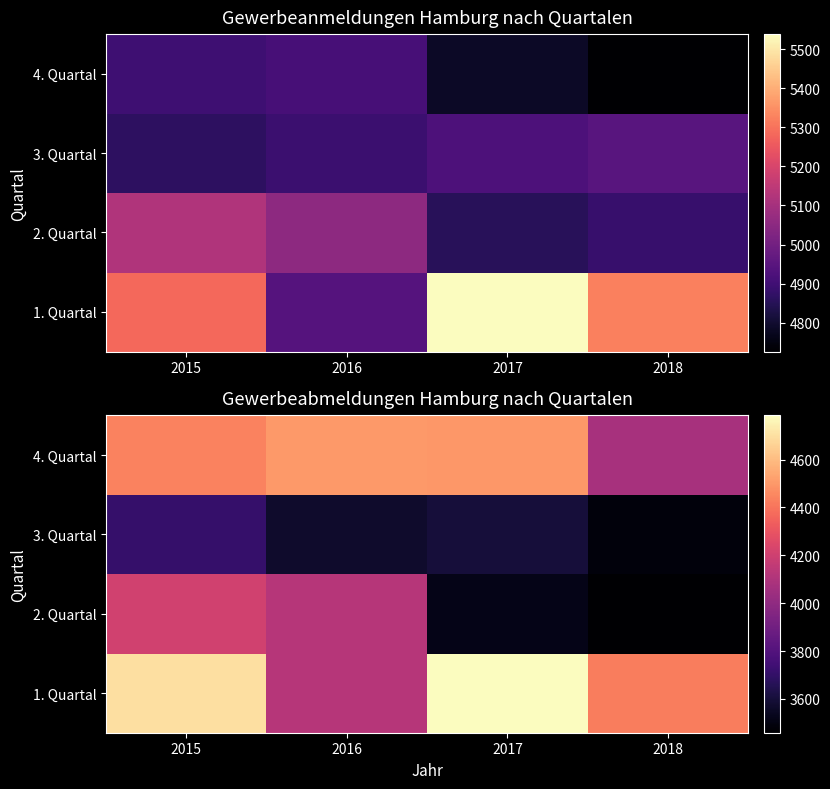

At which category is the sum across all series the highest?

2015